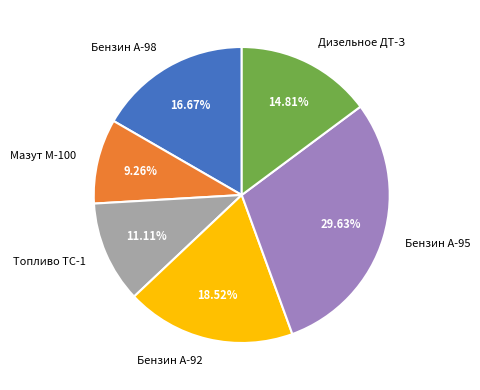

To the nearest percent, what is the difference between the largest and smallest slice percentages?

20%